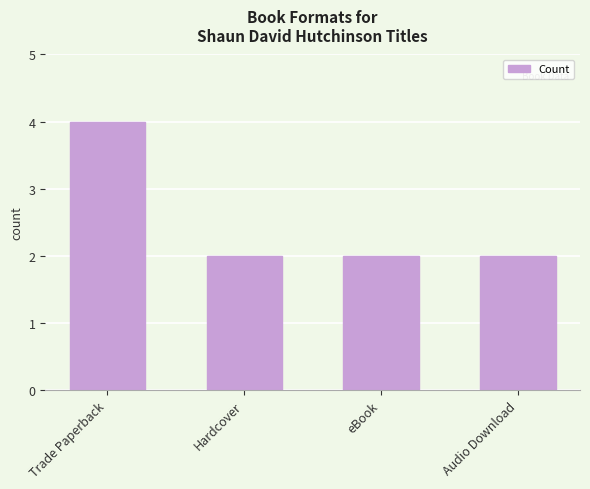

How many values are between 2 and 4?

4